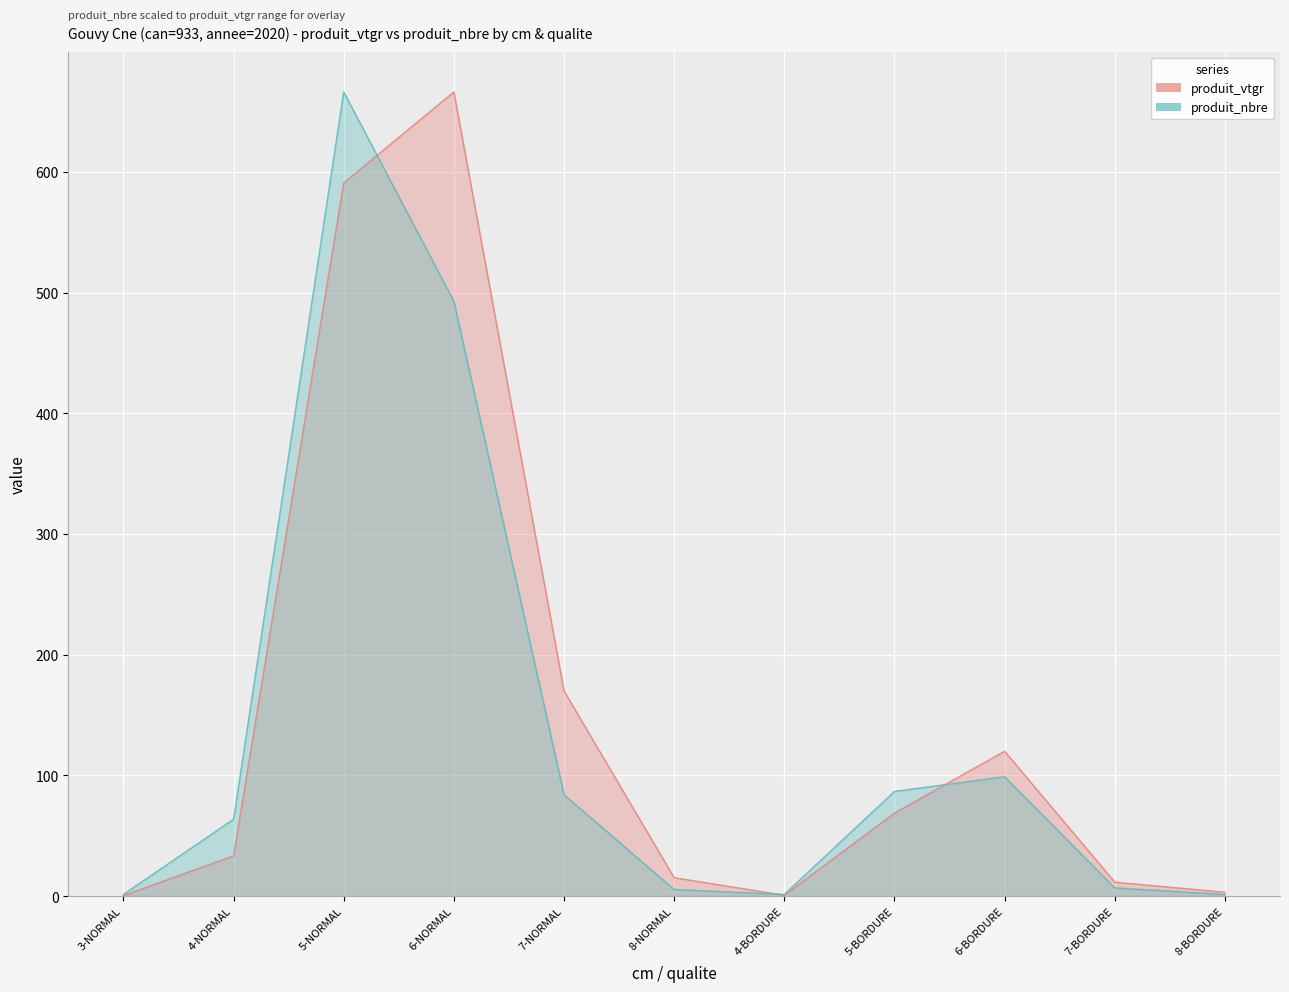

Between 4-NORMAL and 7-NORMAL, which is larger?

7-NORMAL